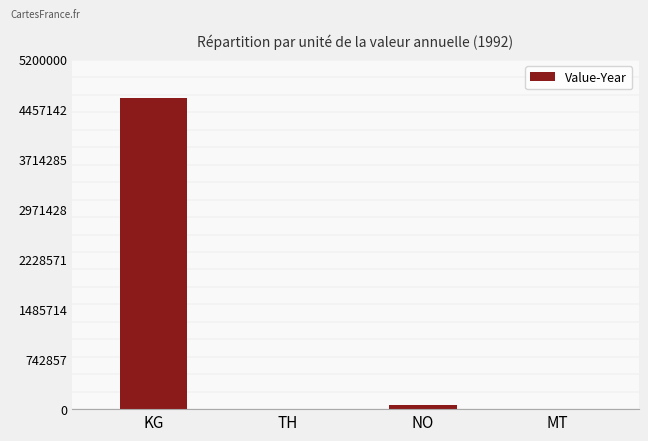

What value does the data have at KG?

4629070